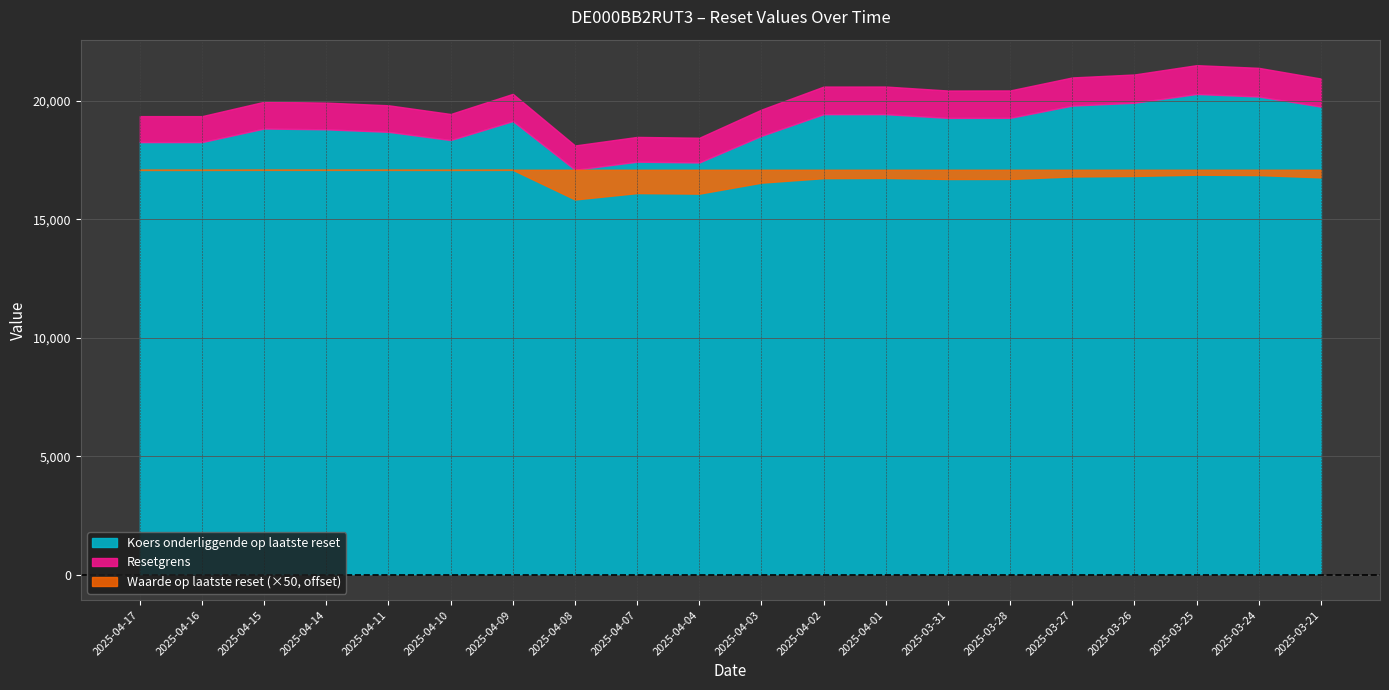

Reading left to right, list all the values displayed in this chart.

Waarde op laatste reset: 0.2	0.2	0.1	0.1	0.1	0.2	0.1	25.1	19.7	20.2	10.9	7.1	6.9	7.8	7.8	5.7	5.3	4.2	4.5	6.5
Resetgrens: 19353.6	19353.1	19960.0	19923.8	19811.4	19443.8	20293.8	18115.8	18476.5	18441.4	19630.6	20600.9	20602.6	20434.2	20437.9	20986.5	21112.0	21505.1	21391.3	20939.2
Koers onderliggende op laatste reset: 18258.1	18257.6	18830.2	18796.0	18690.1	18343.6	19145.1	17090.4	17430.7	17397.7	18521.5	19436.4	19436.4	19278.4	19281.4	19798.6	19917.0	20287.8	20180.4	19754.0